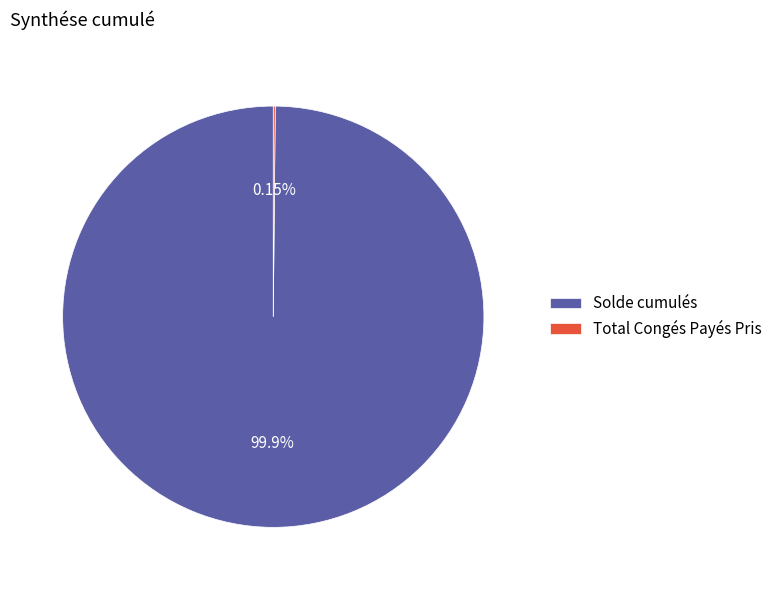

Which category has the biggest portion of the pie?

Solde cumulés